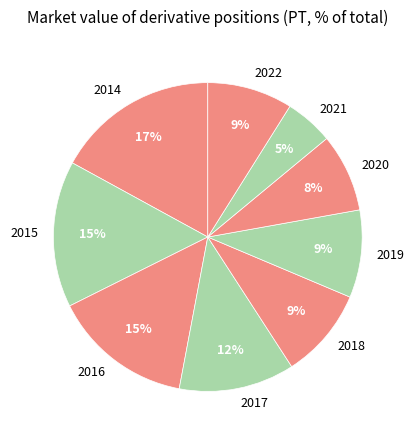

Combined, do 2015 and 2017 account for over 50%?

No